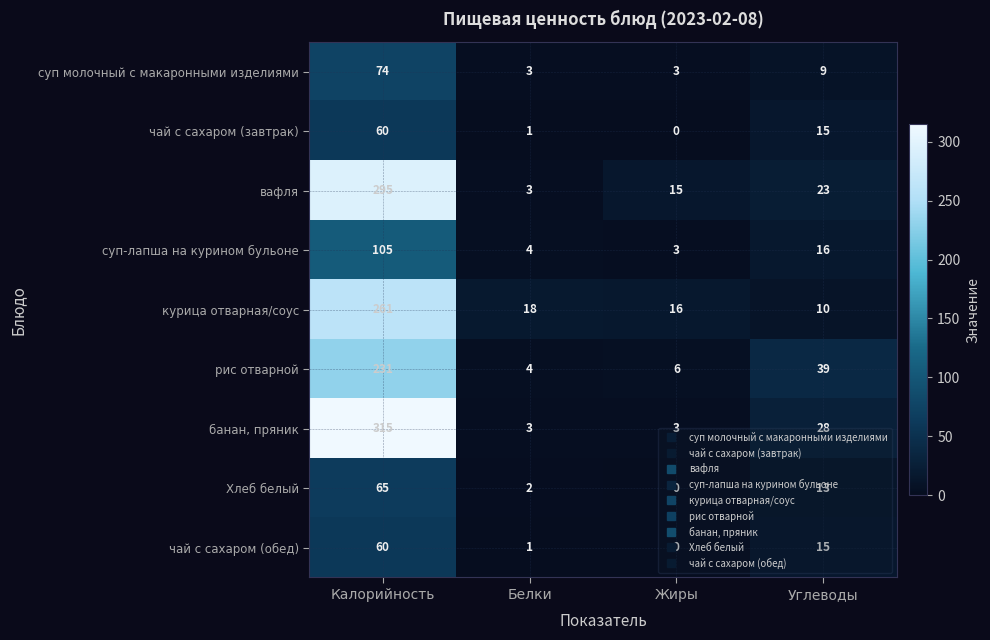

What is the lowest value of the банан, пряник series?

3